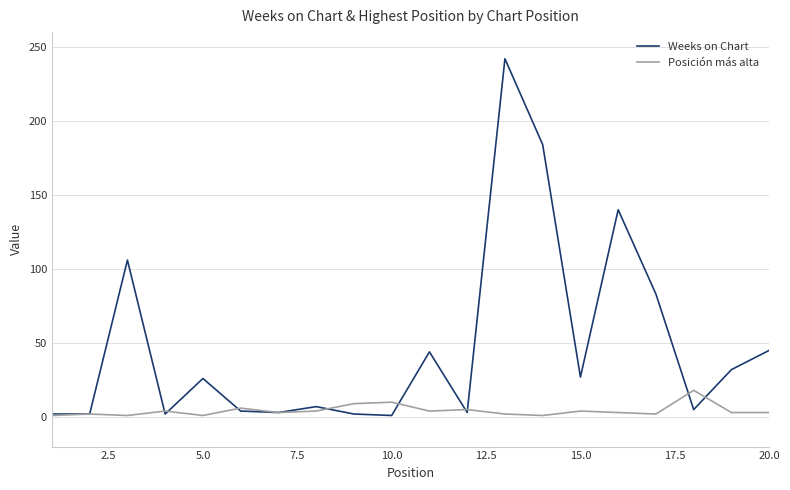

True or false: Weeks on Chart has more than 2 interior local peaks.

True